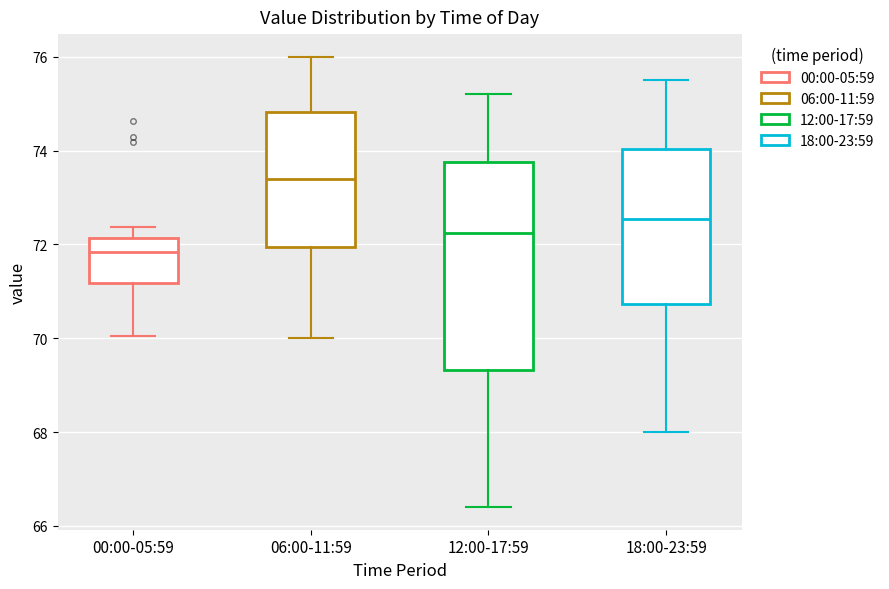

Which box's median line is the highest?

06:00-11:59